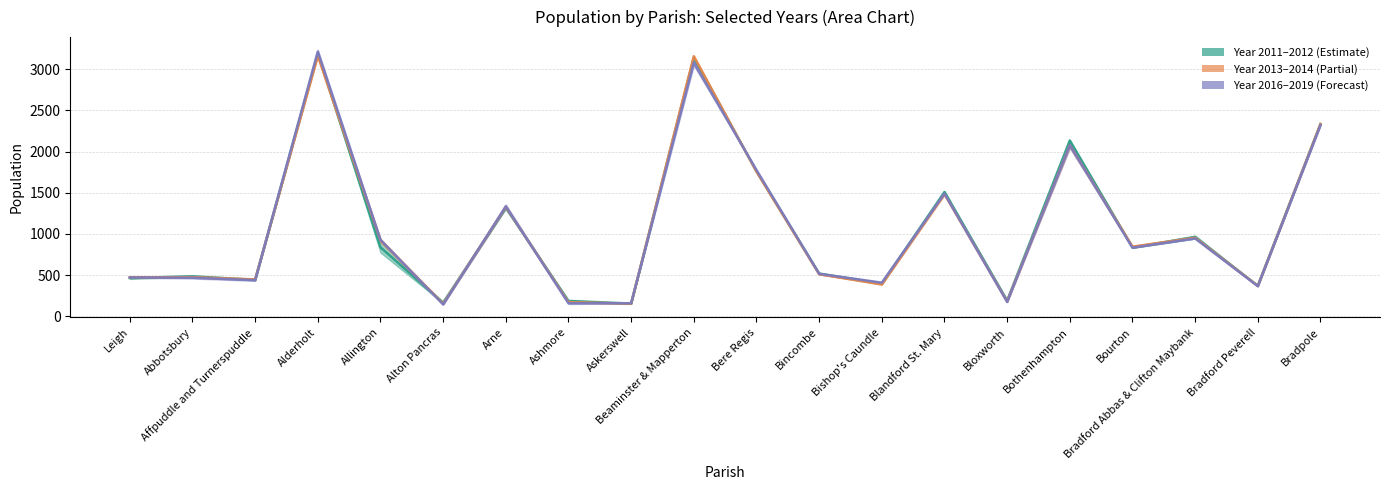

At which category does Year 2014 reach its first local valley?

Affpuddle and Turnerspuddle